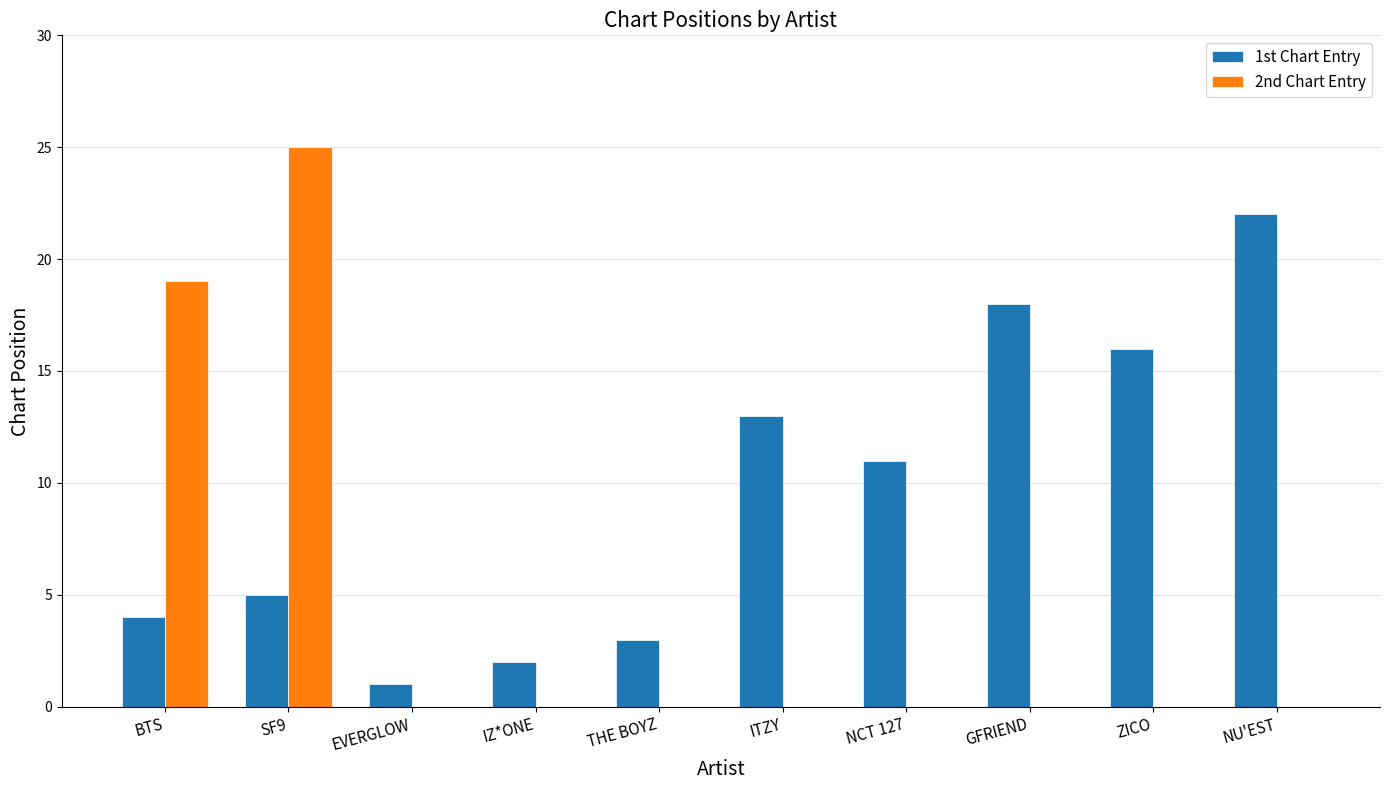

Which series has the widest spread of values?

2nd Chart Entry